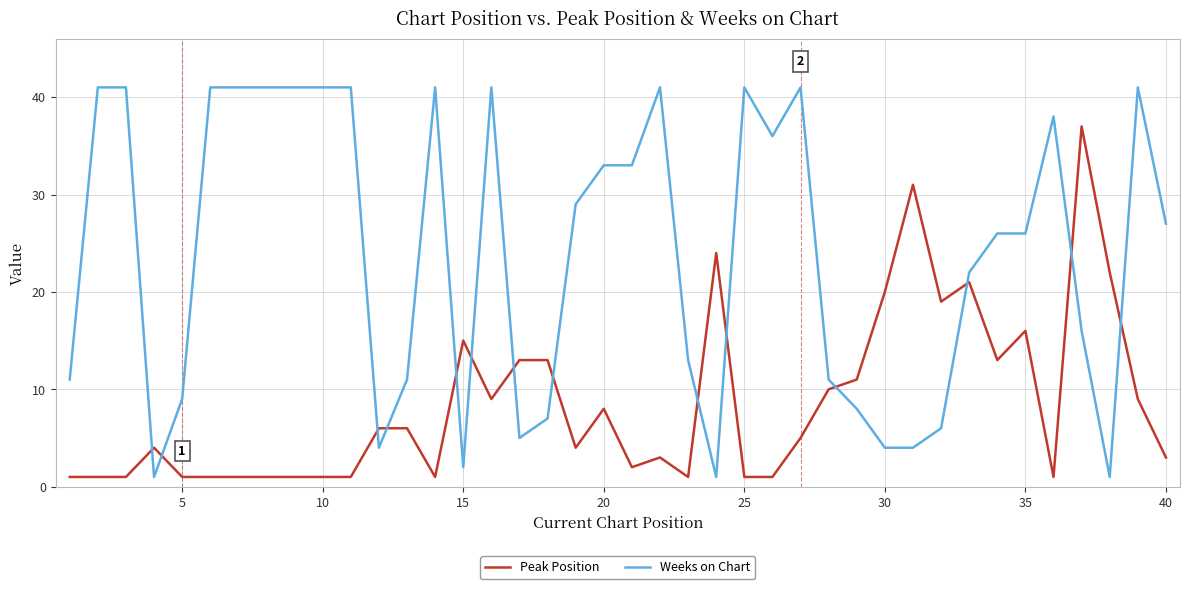

Which series has the largest total across all categories?

Weeks on Chart